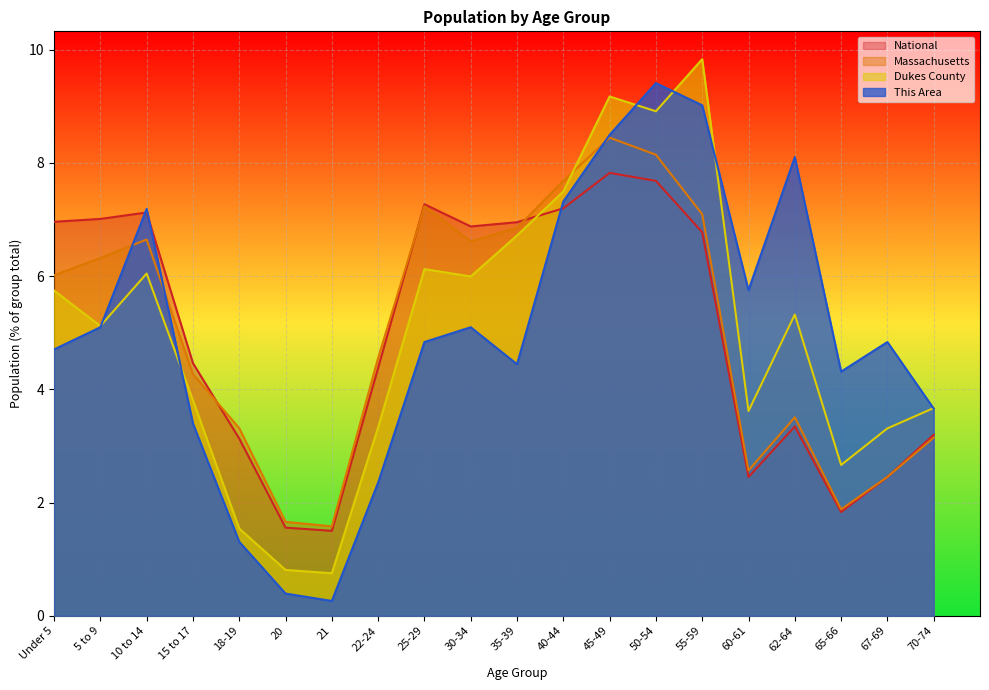

What is the value of the National point at the 1st from the left?

7.0